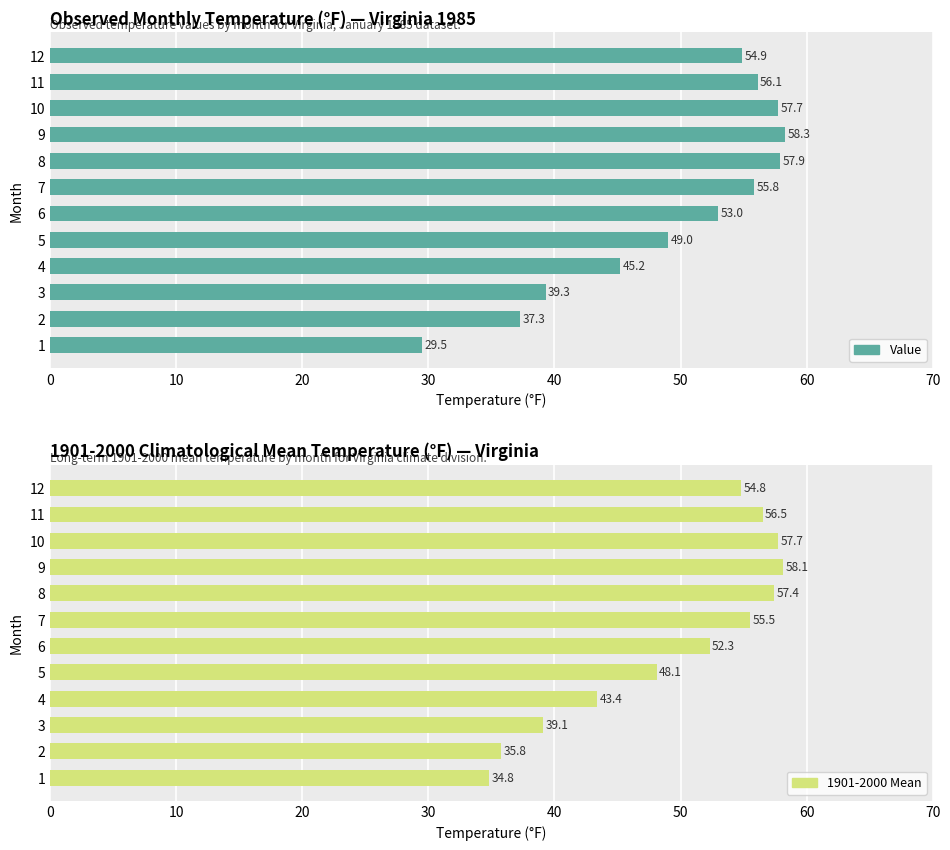

What is the sum of all Value values?

594.0